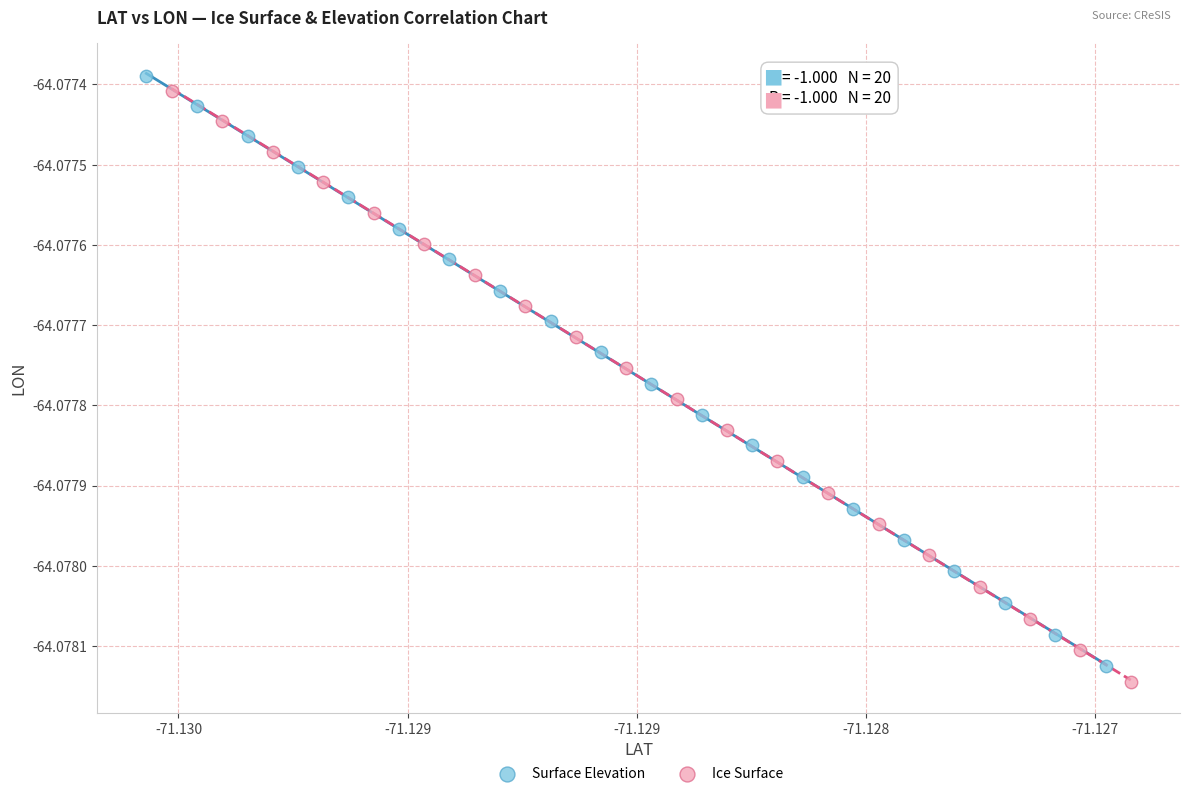

Which series contains the lowest Y value?

Ice Surface